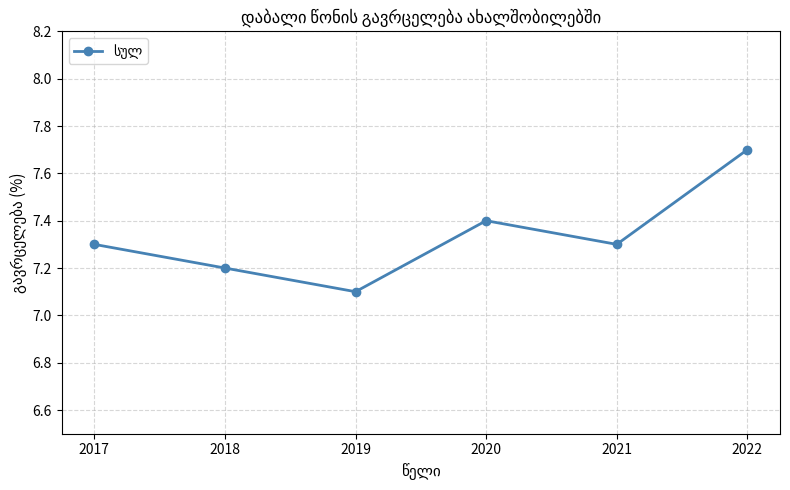

Read the value at 2018.

7.2